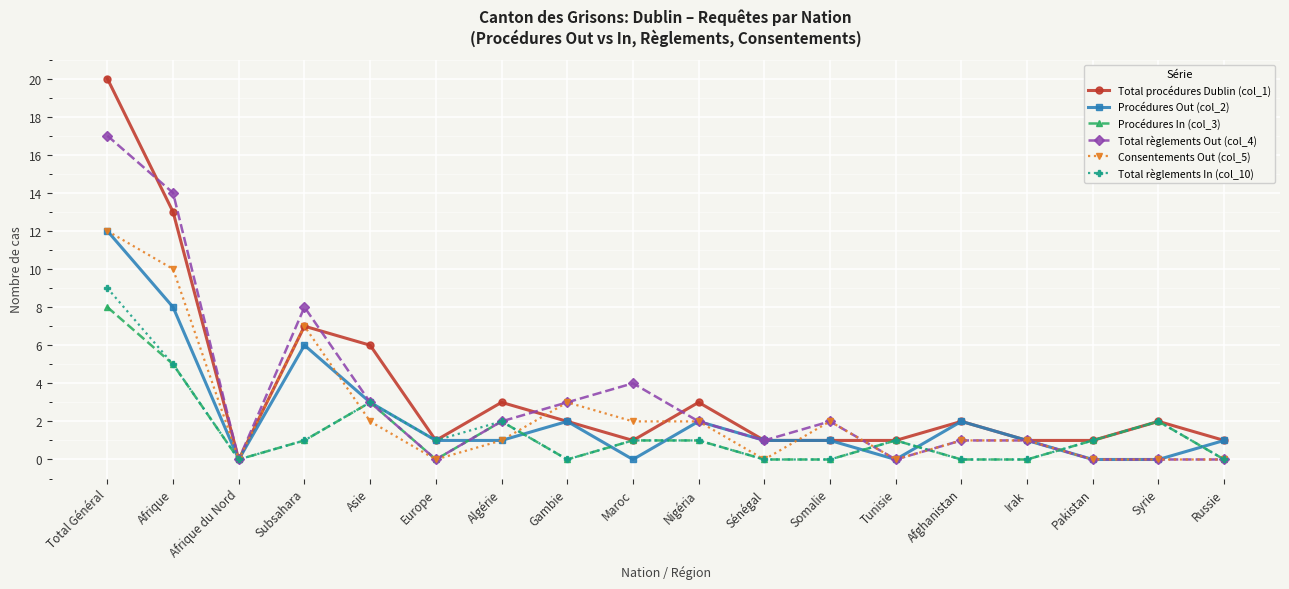

The Total procédures Dublin (col_1) series shows 1 at Irak. True or false?

True